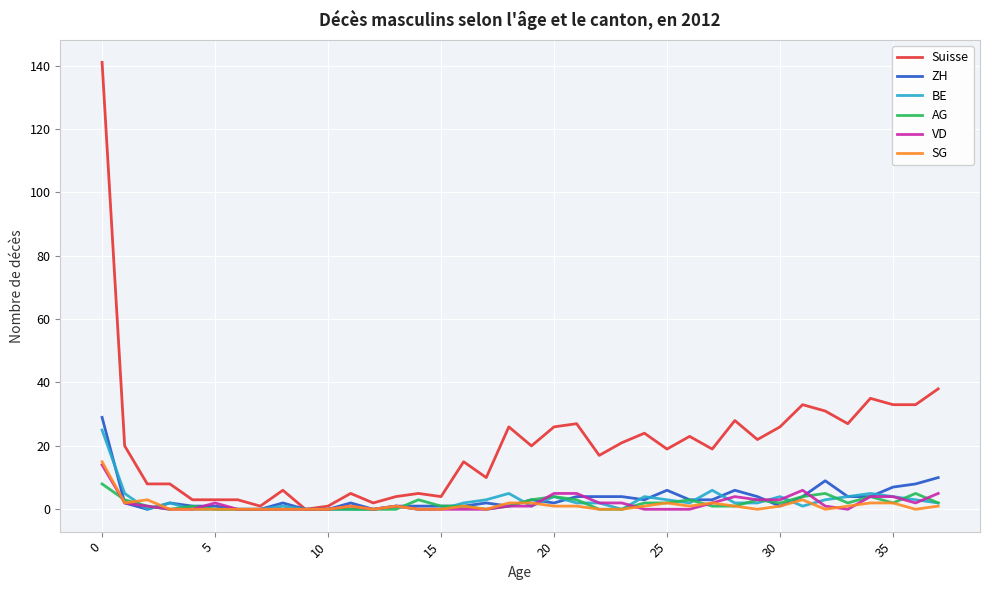

What is the maximum value for SG?

15